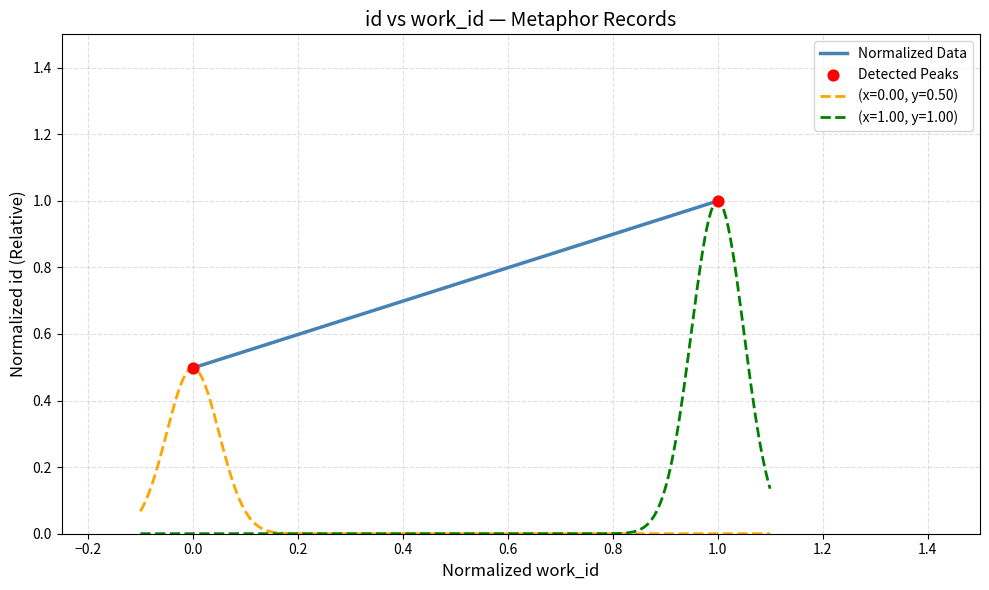

Which has a higher value, 0.0 or 1.0?

1.0